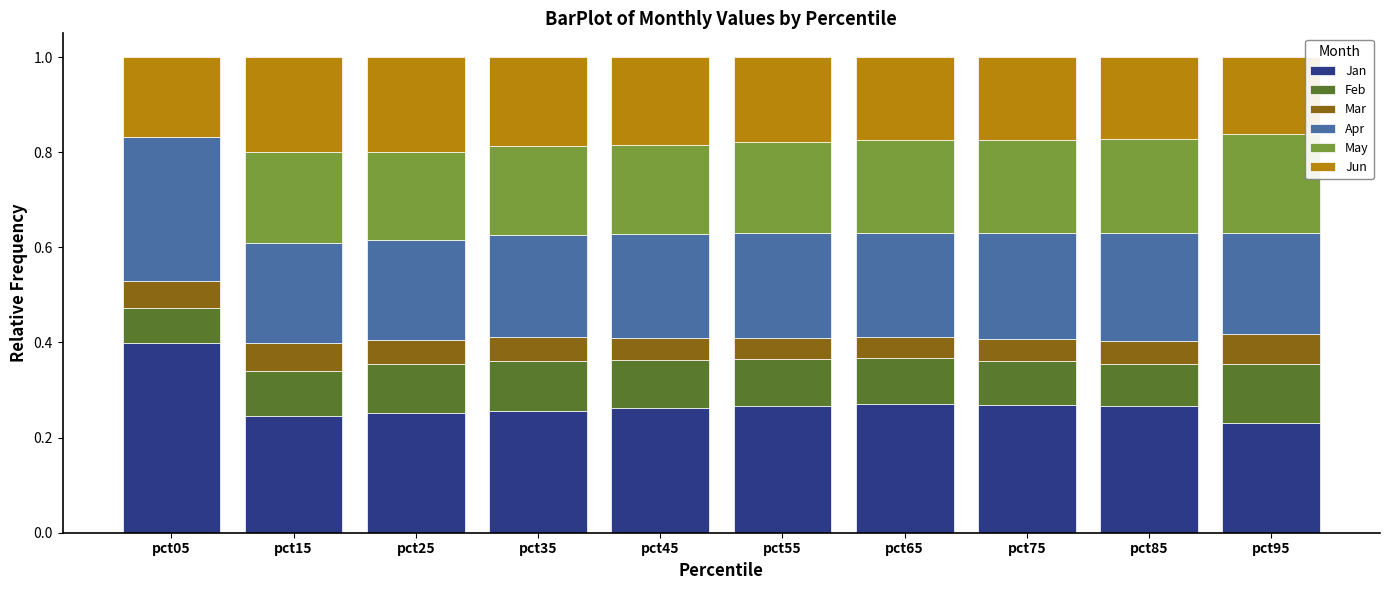

What is the total value across all series at pct05?

1.0